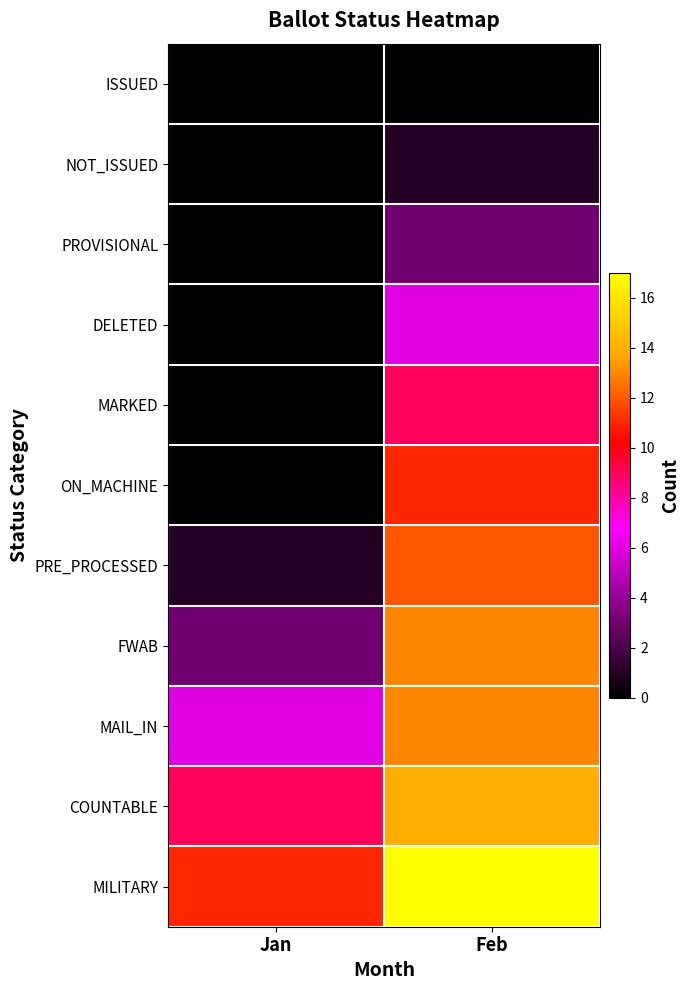

Reading right to left, list all the values displayed in this chart.

ISSUED: Feb=0	Jan=0
NOT_ISSUED: Feb=1	Jan=0
PROVISIONAL: Feb=3	Jan=0
DELETED: Feb=6	Jan=0
MARKED: Feb=9	Jan=0
ON_MACHINE: Feb=11	Jan=0
PRE_PROCESSED: Feb=12	Jan=1
FWAB: Feb=13	Jan=3
MAIL_IN: Feb=13	Jan=6
COUNTABLE: Feb=14	Jan=9
MILITARY: Feb=17	Jan=11